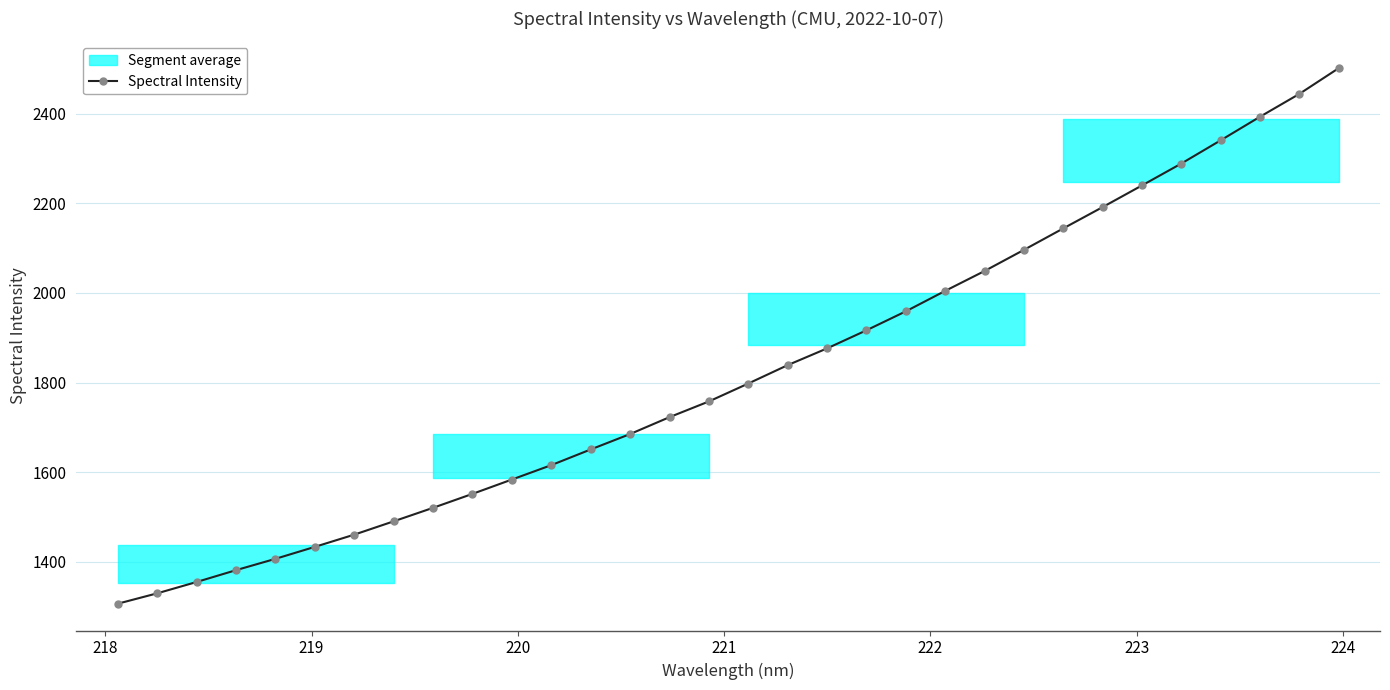

How many data points in Spectral Intensity are less than 1797?

16